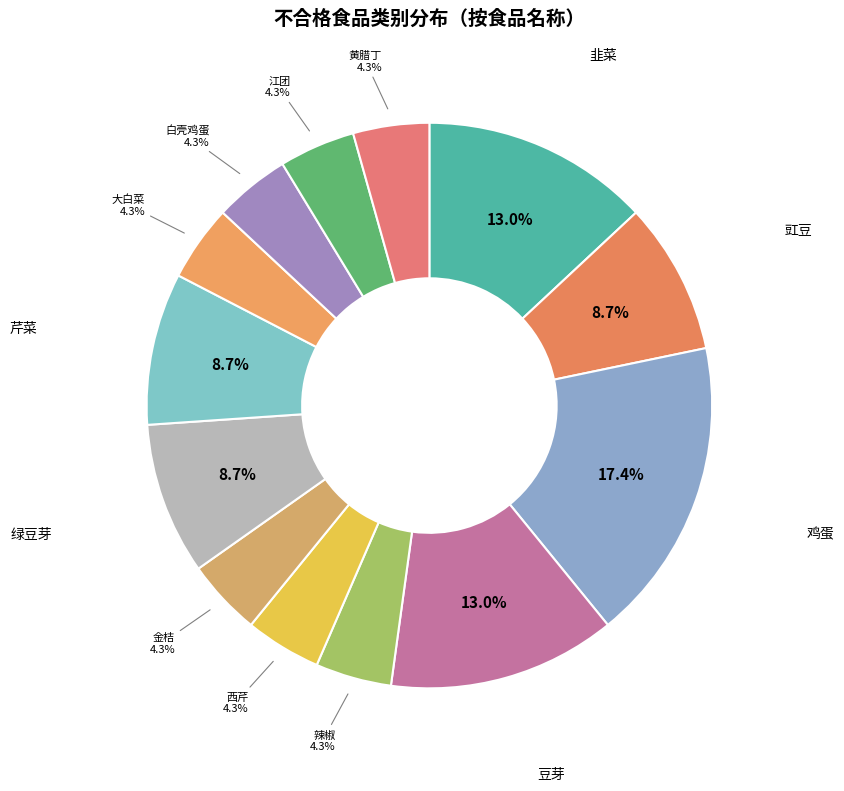

Count the number of slices in the pie.

13